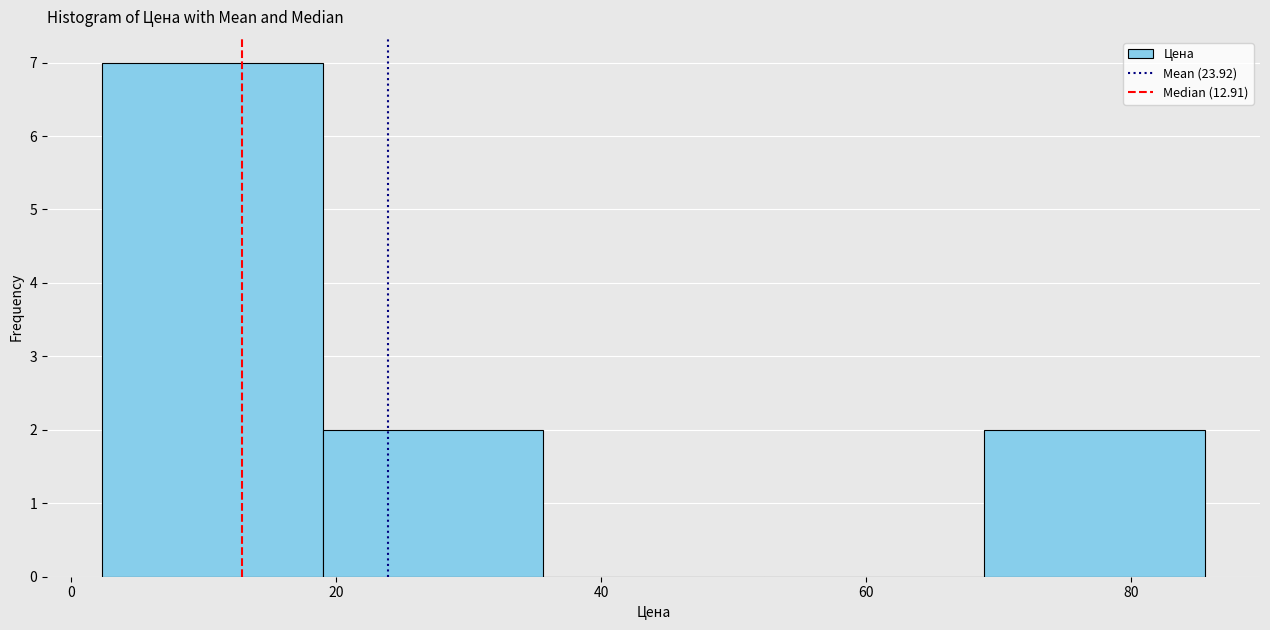

Reading left to right, transcribe this chart: for each bar, give the range it covers on the x-axis and its height. Neither the bar edges nor the heights are printed on the chart, so give them approximately, as read against the axes.

2 to 20: 7
20 to 36: 2
36 to 52: 0
52 to 68: 0
68 to 86: 2